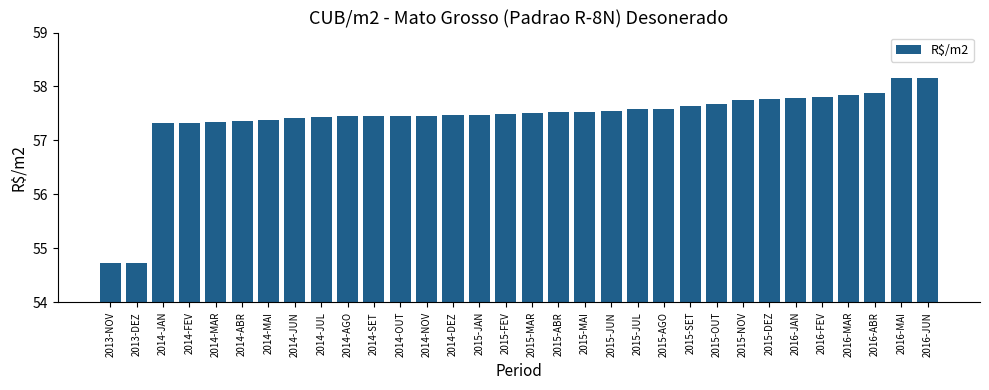

What is the change in value from 2014-ABR to 2015-ABR?

+0.2